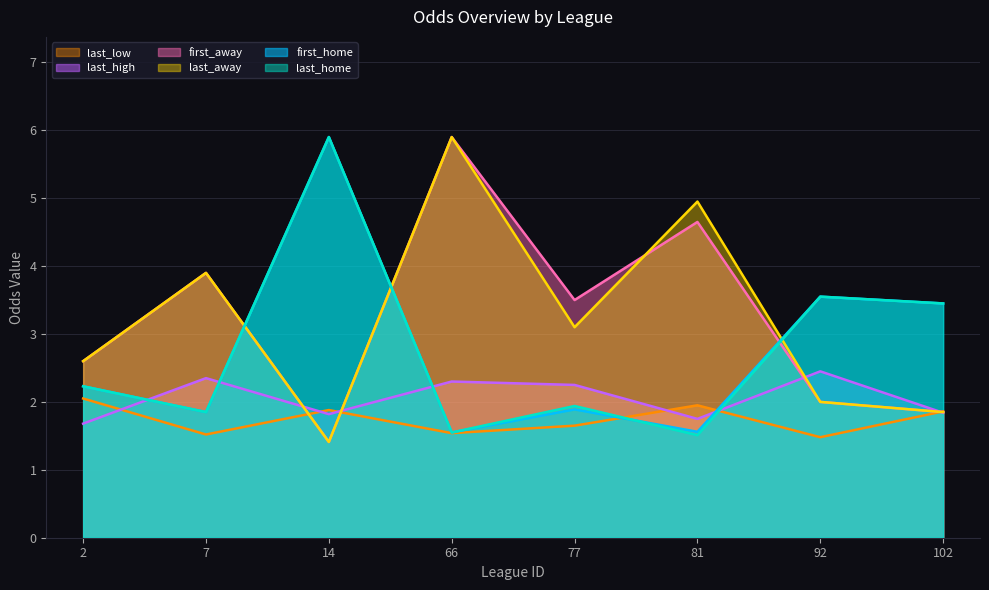

Read the first_home value at 14.

5.9